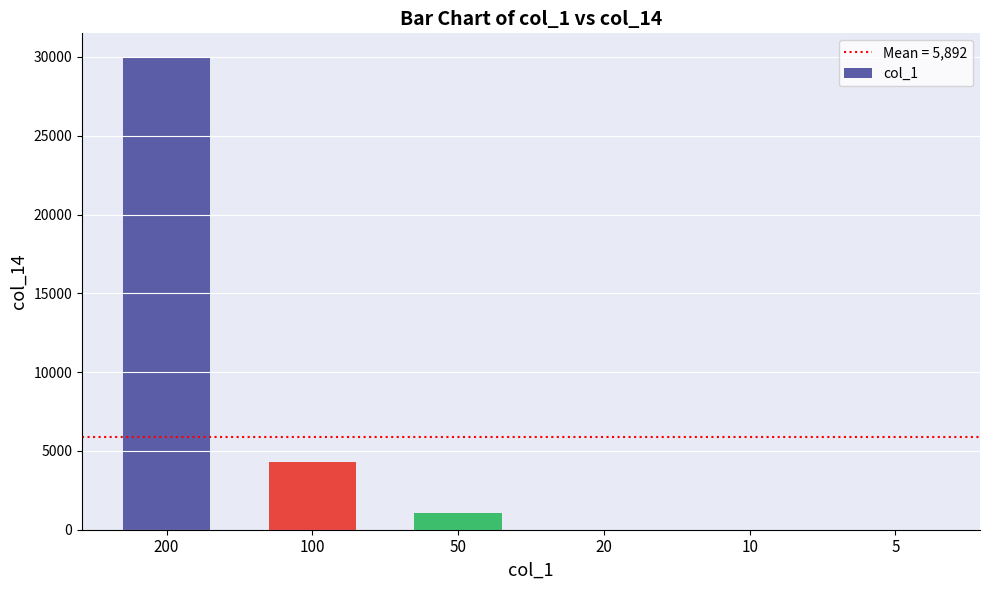

What value does the data have at 50, to the nearest 10?

1050